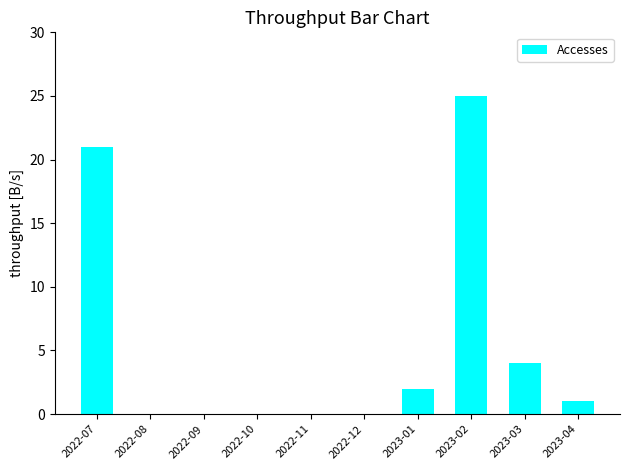

Reading left to right, transcribe all the data shown in this chart.

21	0	0	0	0	0	2	25	4	1